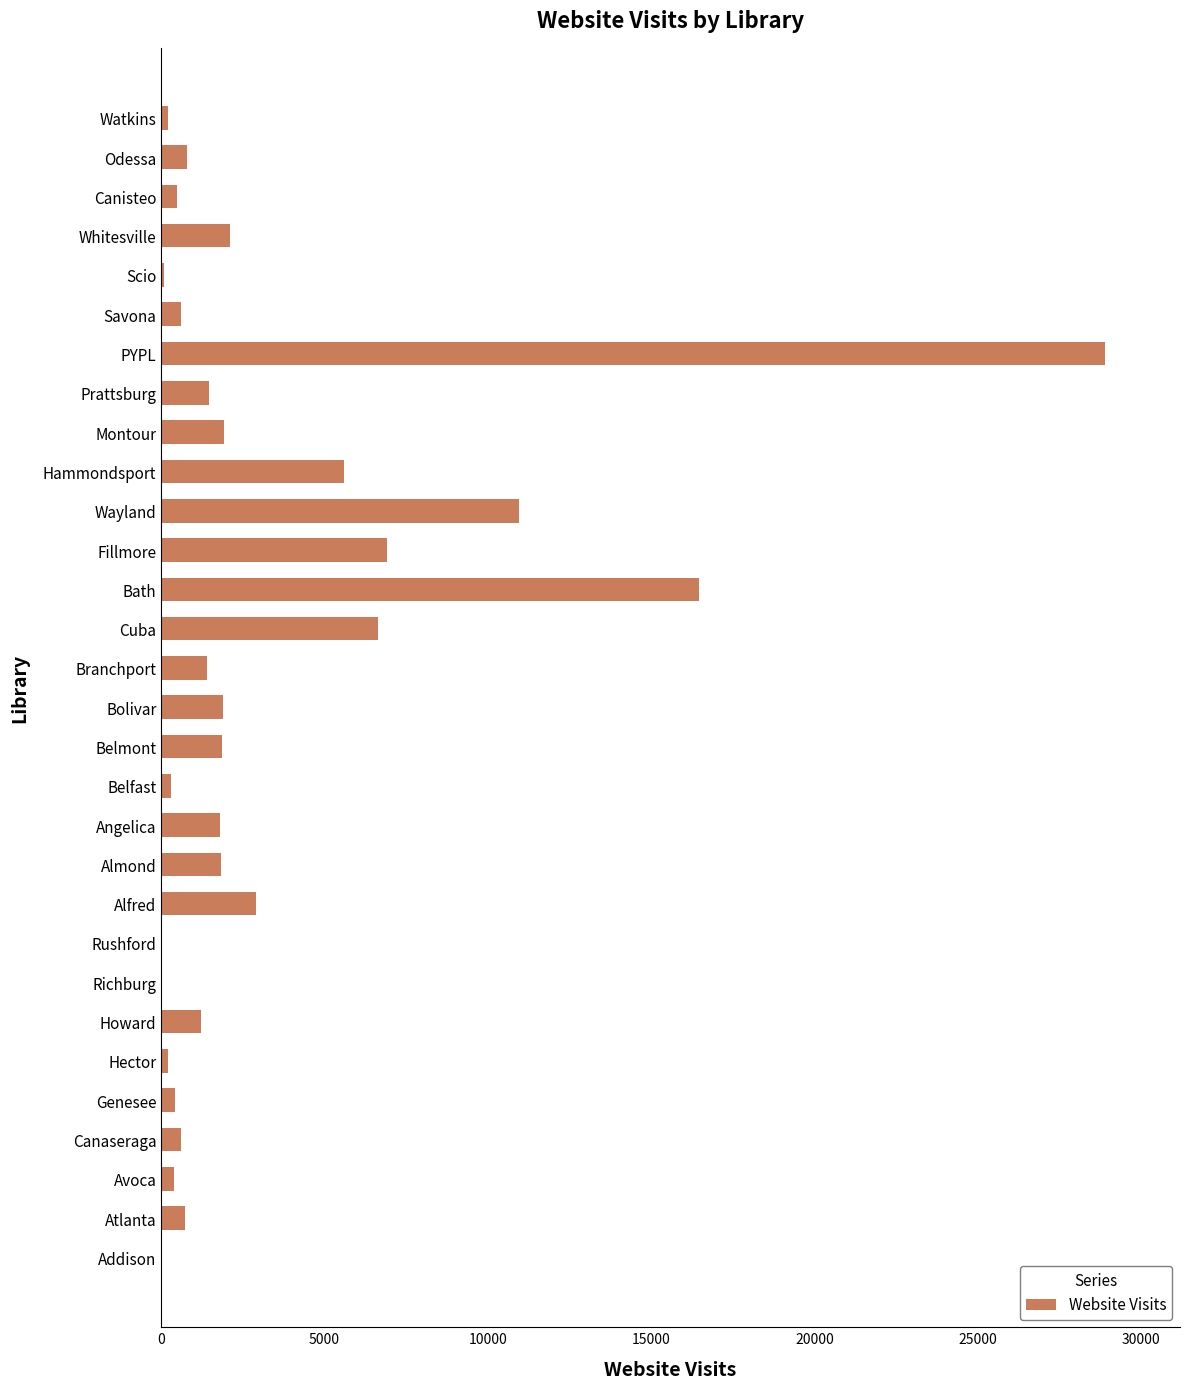

Which label corresponds to the largest value in the chart?

PYPL